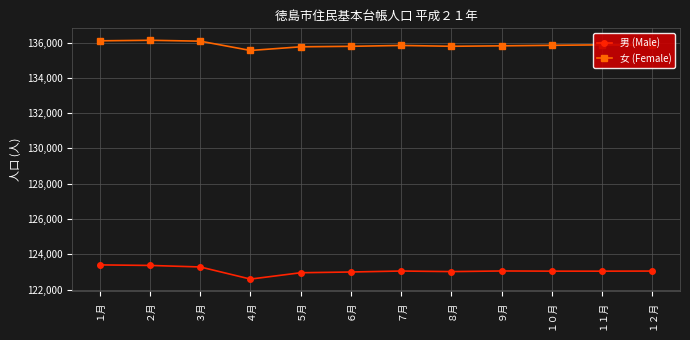

What is the total value across all series at ８月?

258805